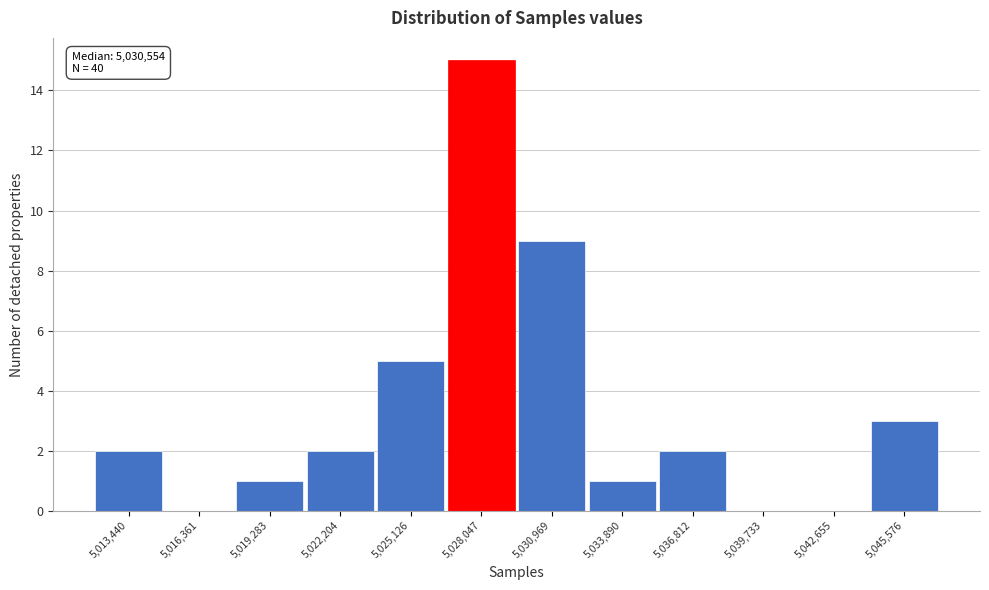

Reading left to right, what are all the values shown in this chart?

5,013,440=2	5,016,361=0	5,019,283=1	5,022,204=2	5,025,126=5	5,028,047=15	5,030,969=9	5,033,890=1	5,036,812=2	5,039,733=0	5,042,655=0	5,045,576=3